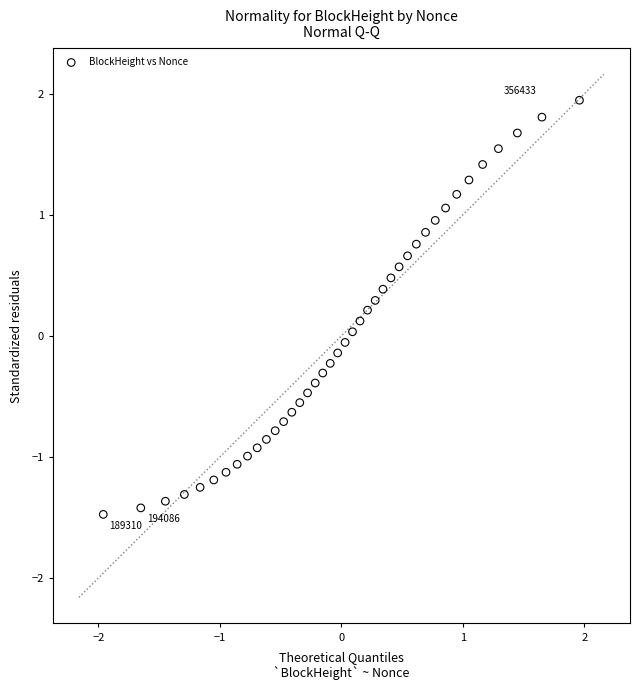

What is the range of Y values (max minus min)?

3.4